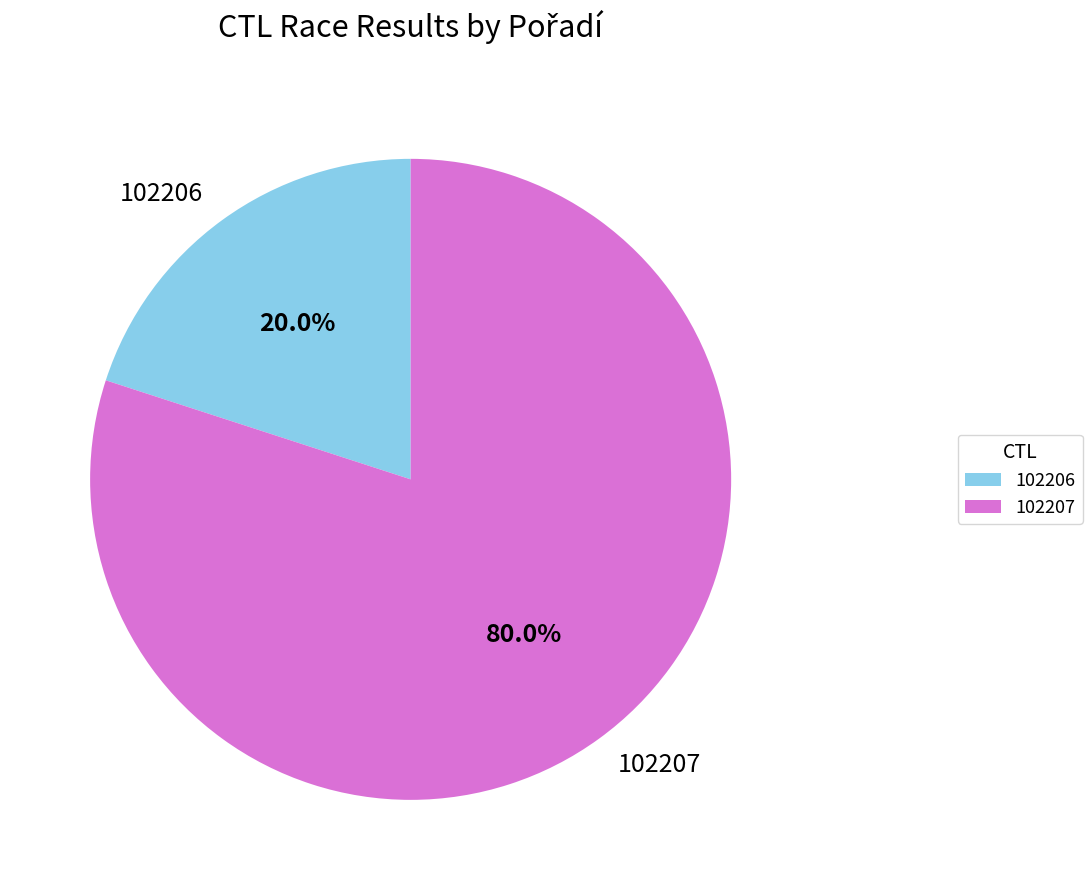

Is it true that 102207 is 87% of the pie?

False